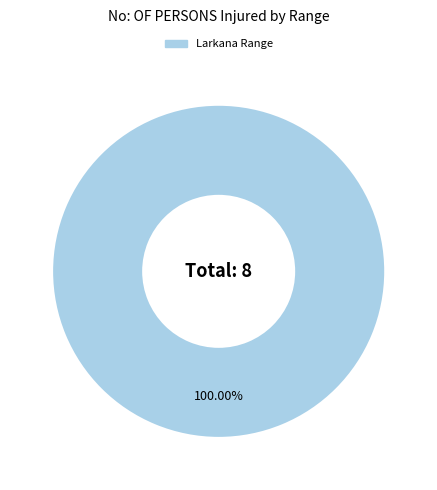

Is there a majority slice in this chart?

Yes